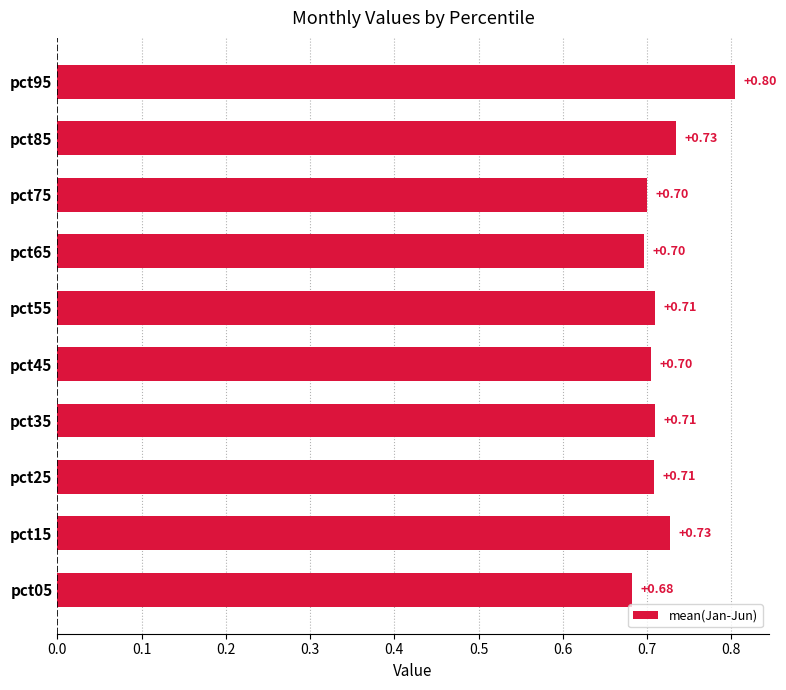

How many values are between 0 and 1?

10